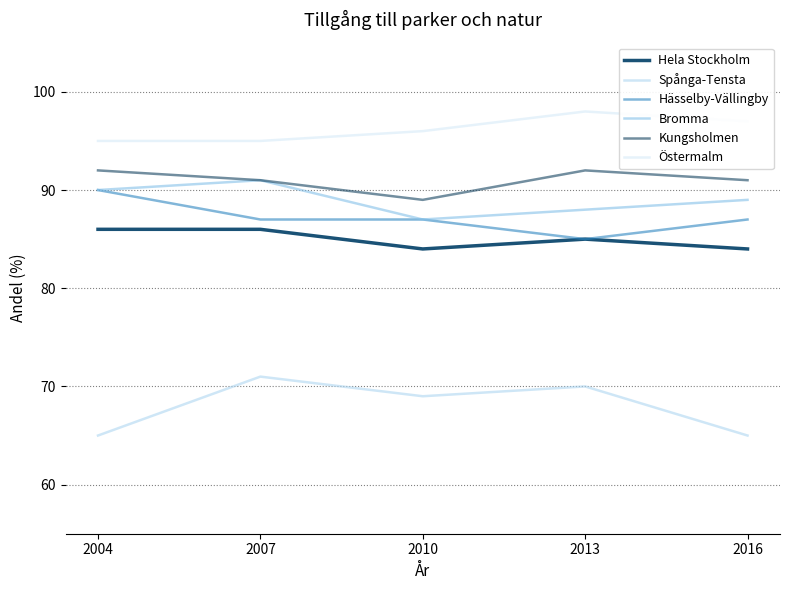

Count the number of categories in the chart.

5